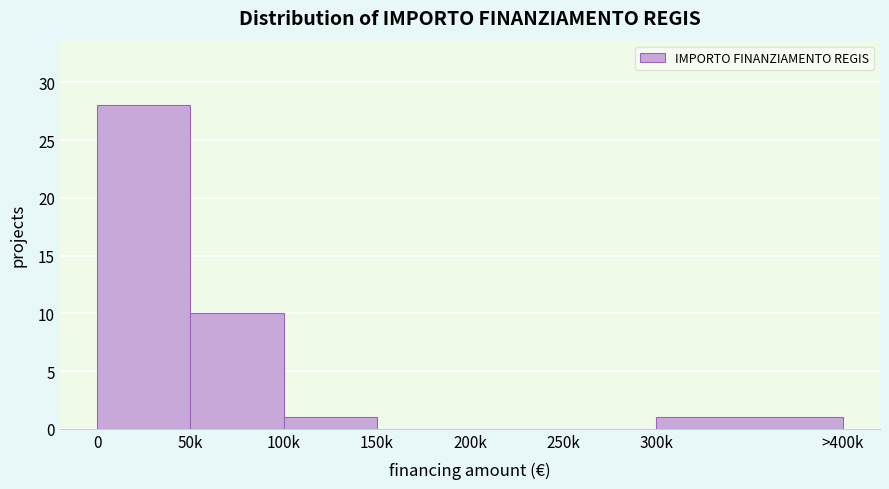

Reading left to right, extract all data points from this chart.

0=28	50k=10	100k=1	150k=0	200k=0	250k=0	300k=1